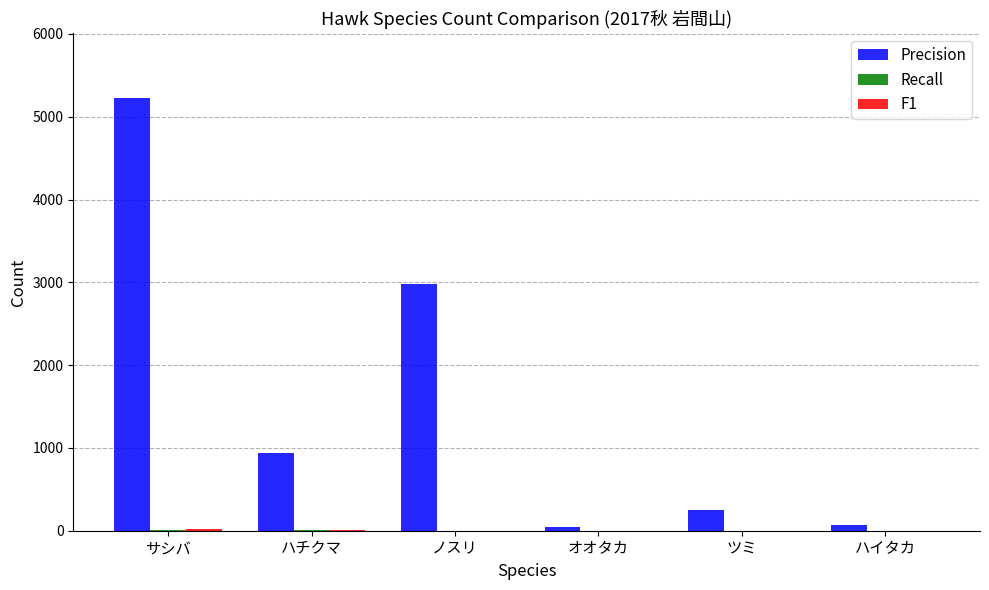

What is the sum of all Precision values?

9496